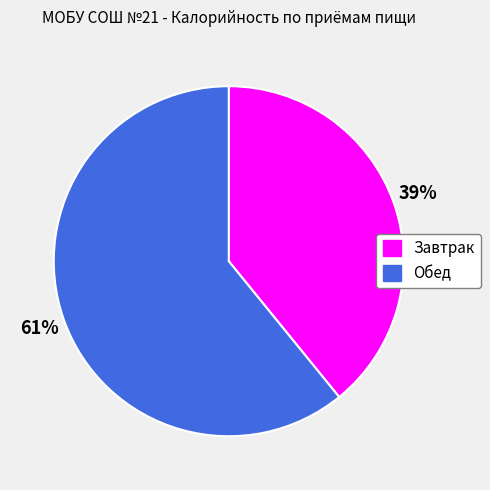

Is the sum of Обед and Завтрак greater than half?

Yes